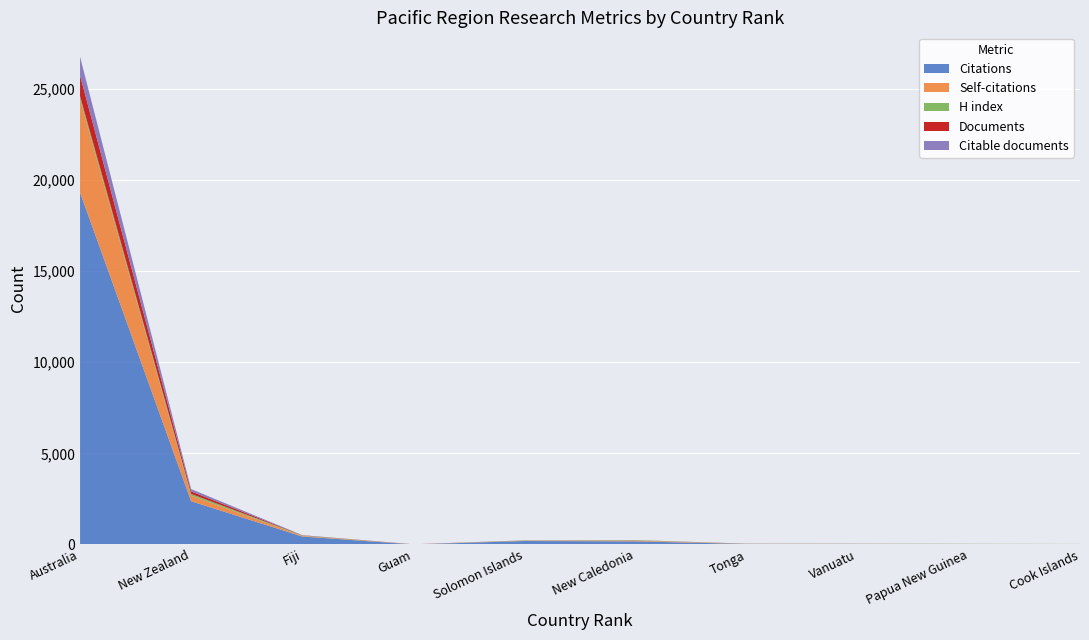

Reading right to left, what are all the values shown in this chart?

Citations: Cook Islands=25	Papua New Guinea=22	Vanuatu=27	Tonga=29	New Caledonia=171	Solomon Islands=190	Guam=0	Fiji=439	New Zealand=2373	Australia=19317
Self-citations: Cook Islands=0	Papua New Guinea=0	Vanuatu=3	Tonga=4	New Caledonia=42	Solomon Islands=13	Guam=0	Fiji=33	New Zealand=307	Australia=5105
H index: Cook Islands=3	Papua New Guinea=14	Vanuatu=8	Tonga=5	New Caledonia=21	Solomon Islands=16	Guam=3	Fiji=24	New Zealand=93	Australia=180
Documents: Cook Islands=1	Papua New Guinea=1	Vanuatu=3	Tonga=4	New Caledonia=4	Solomon Islands=4	Guam=5	Fiji=9	New Zealand=138	Australia=1132
Citable documents: Cook Islands=1	Papua New Guinea=1	Vanuatu=3	Tonga=4	New Caledonia=4	Solomon Islands=4	Guam=5	Fiji=9	New Zealand=127	Australia=1030